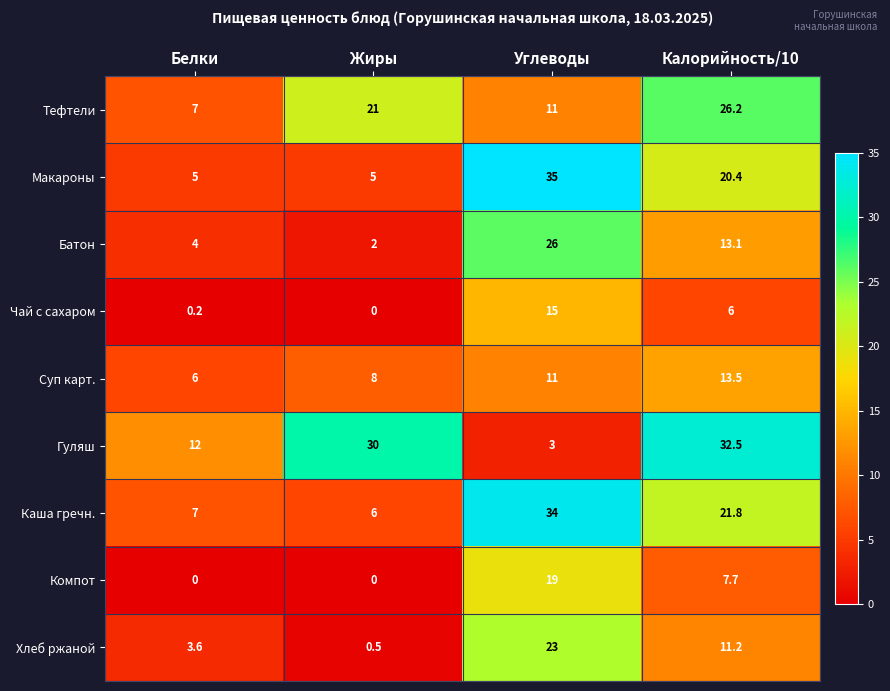

List the series in order of their peak value, lowest first.

Суп карт., Чай с сахаром, Компот, Хлеб ржаной, Батон, Тефтели, Гуляш, Каша гречн., Макароны